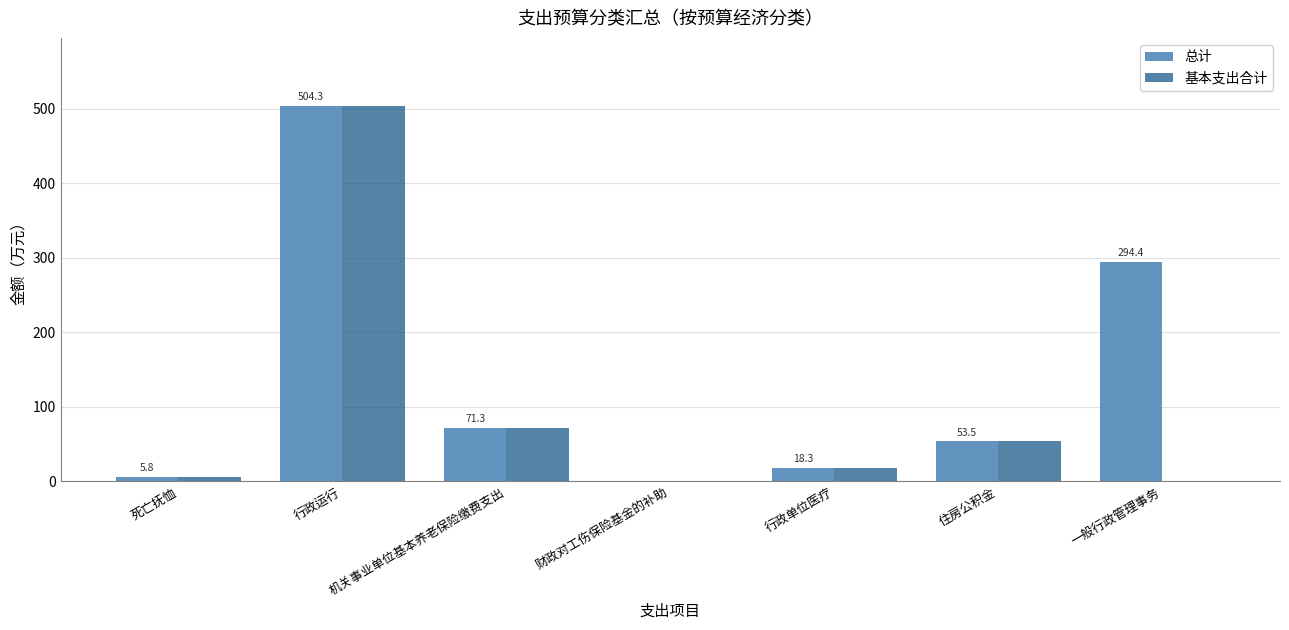

How many categories are shown in the chart?

7